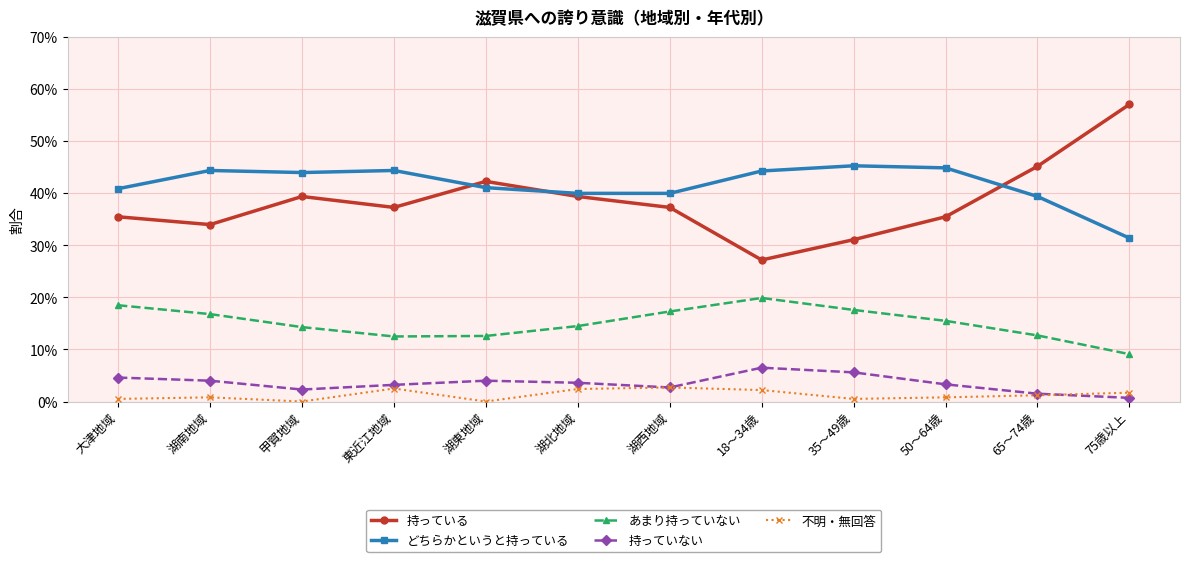

What is the spread (max minus min) of values at 大津地域?

0.4